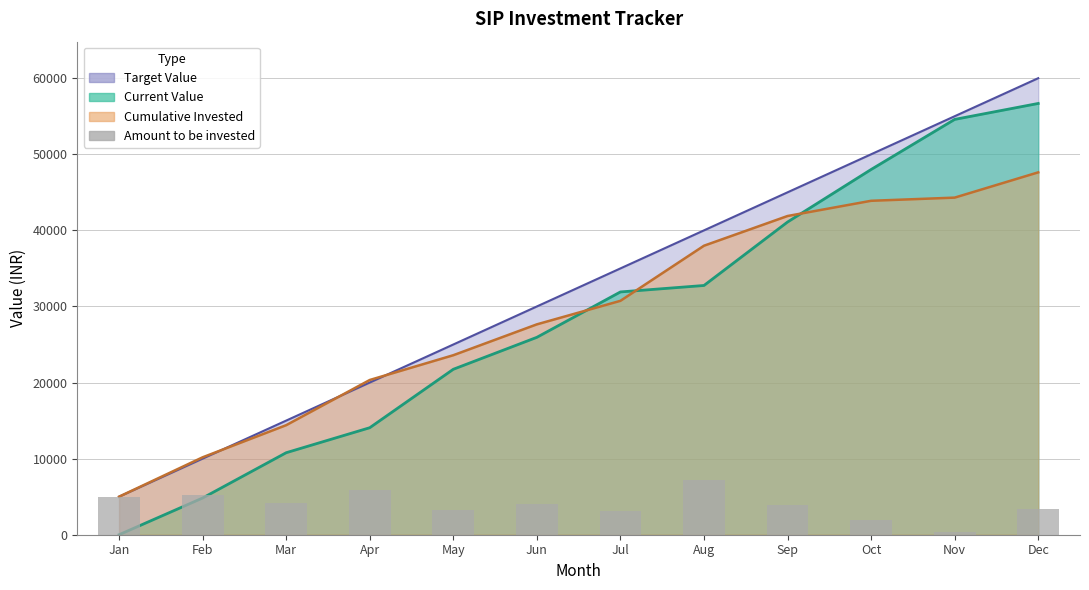

Which has a higher value, Sep or Apr?

Apr